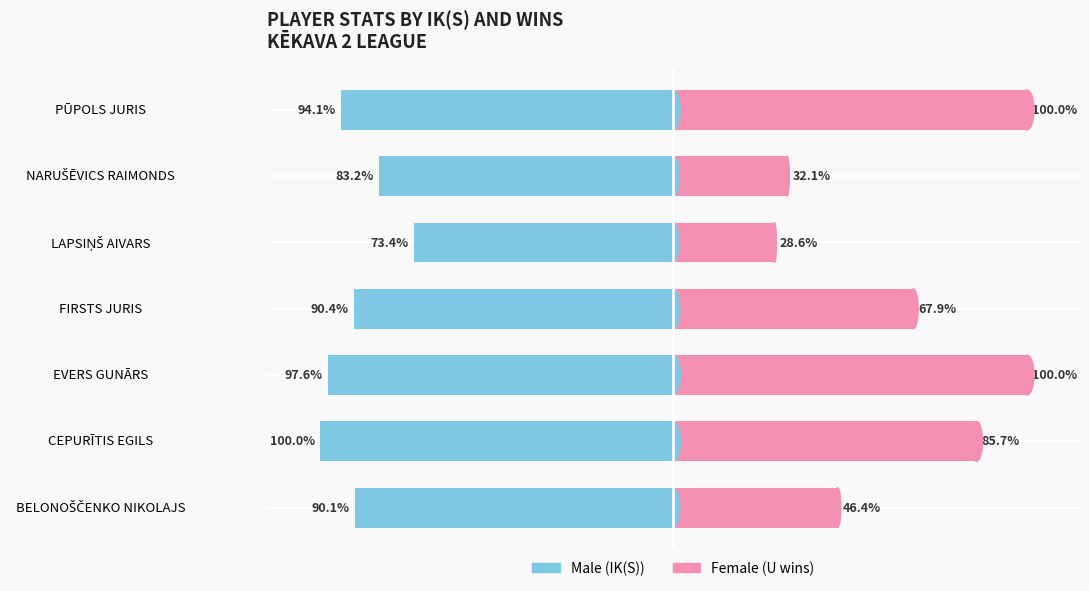

What is the label of the 6th bar from the right?

CEPURĪTIS EGILS